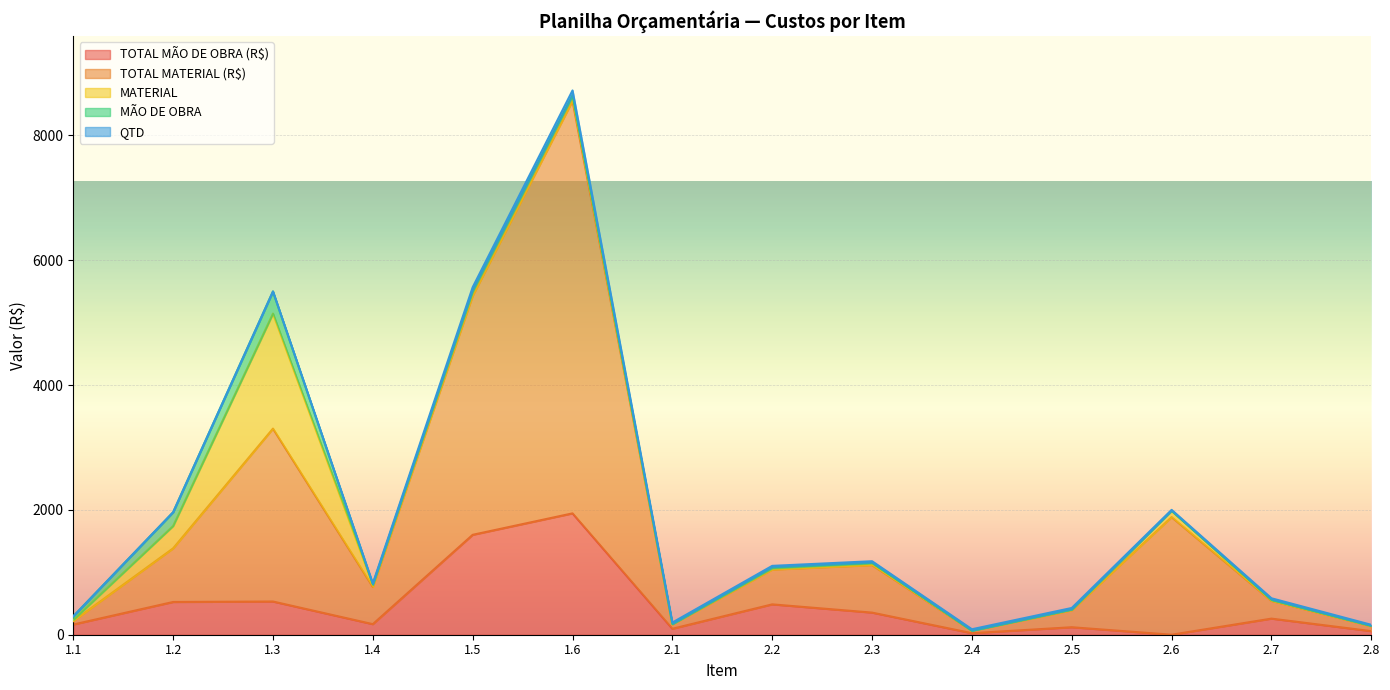

What is the highest value of the MÃO DE OBRA series?

353.8